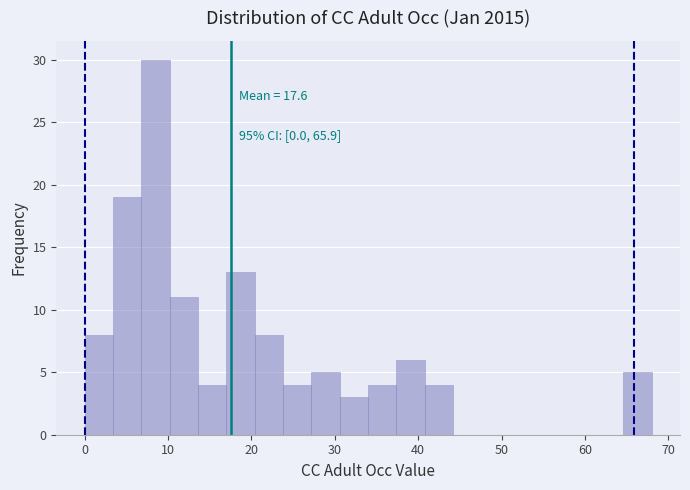

Around what value on the x-axis is the tallest bar? Give the approximate position of its centre, as read against the axis.

9